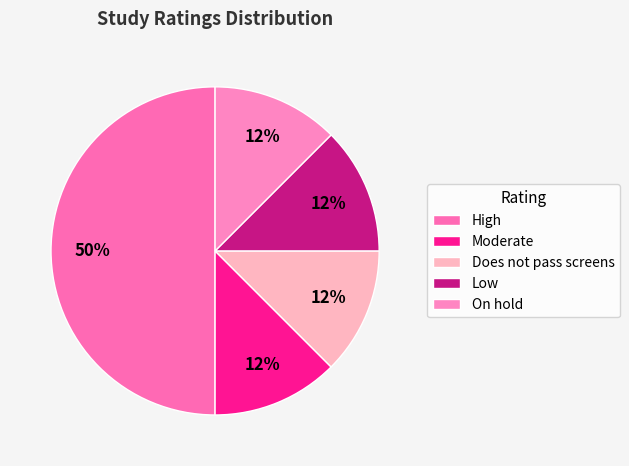

To the nearest percent, what portion does On hold represent?

12%